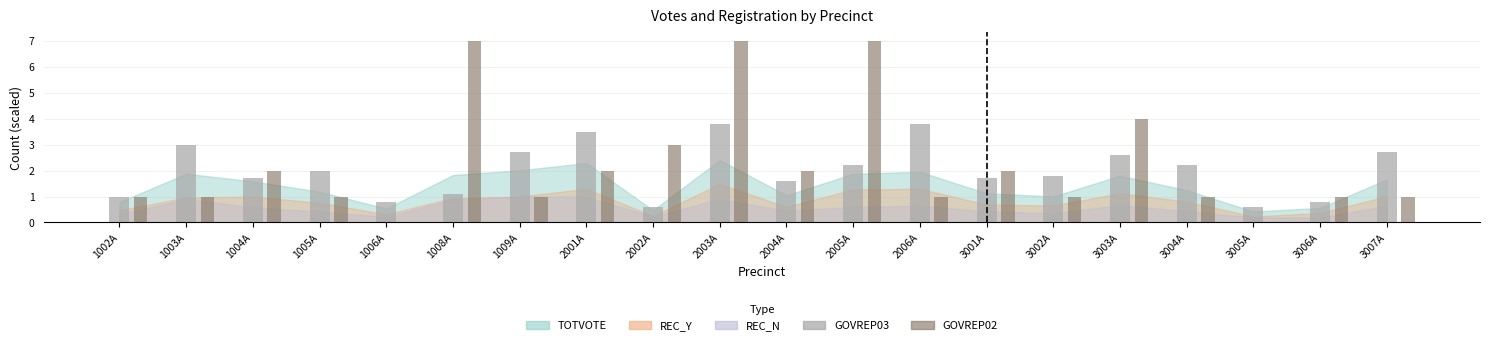

What is the maximum value for GOVREP03?

3.8